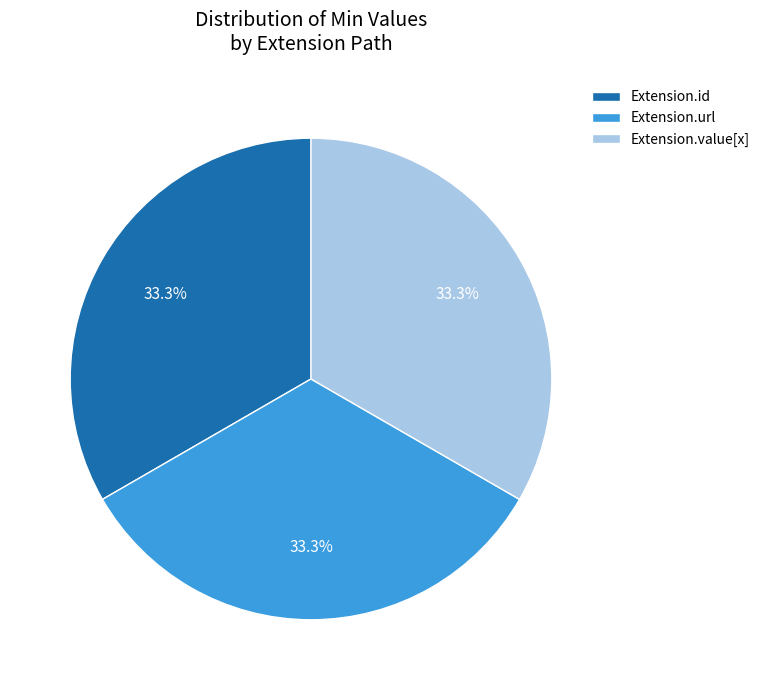

Count the number of slices in the pie.

3